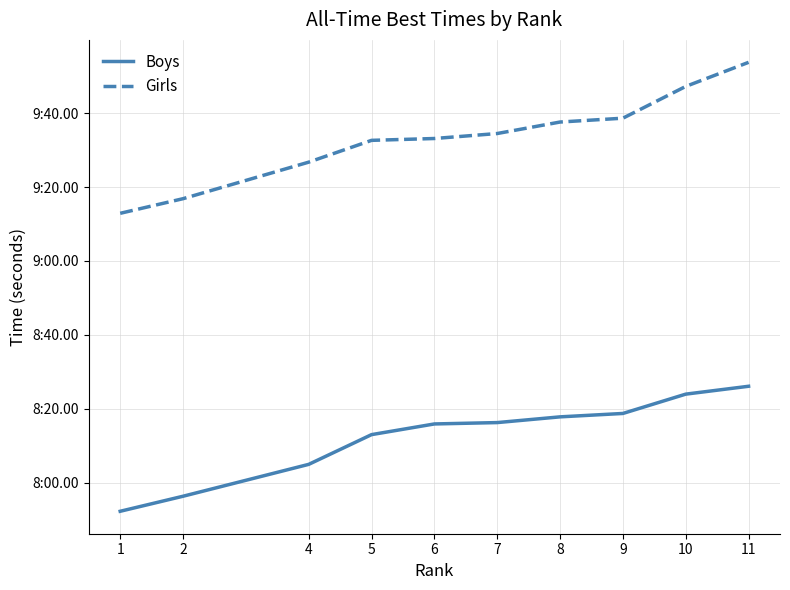

What are all the series names shown in the legend?

Boys, Girls